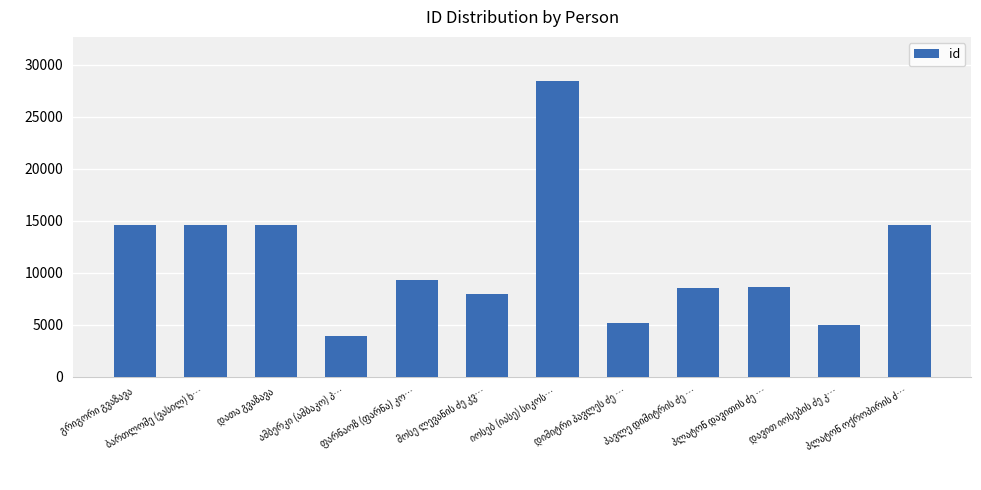

What is the smallest value displayed?

3888